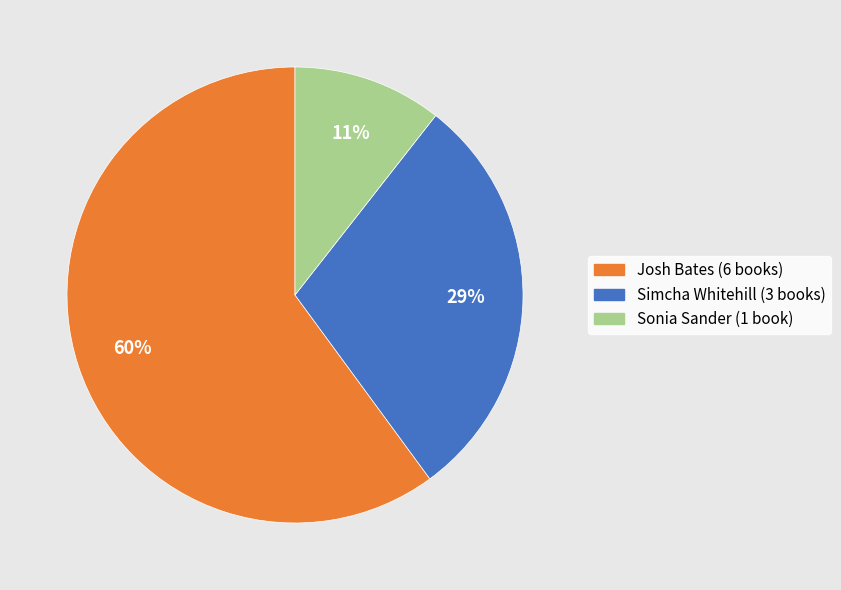

Does Josh Bates (6 books) represent more than half of the total?

Yes